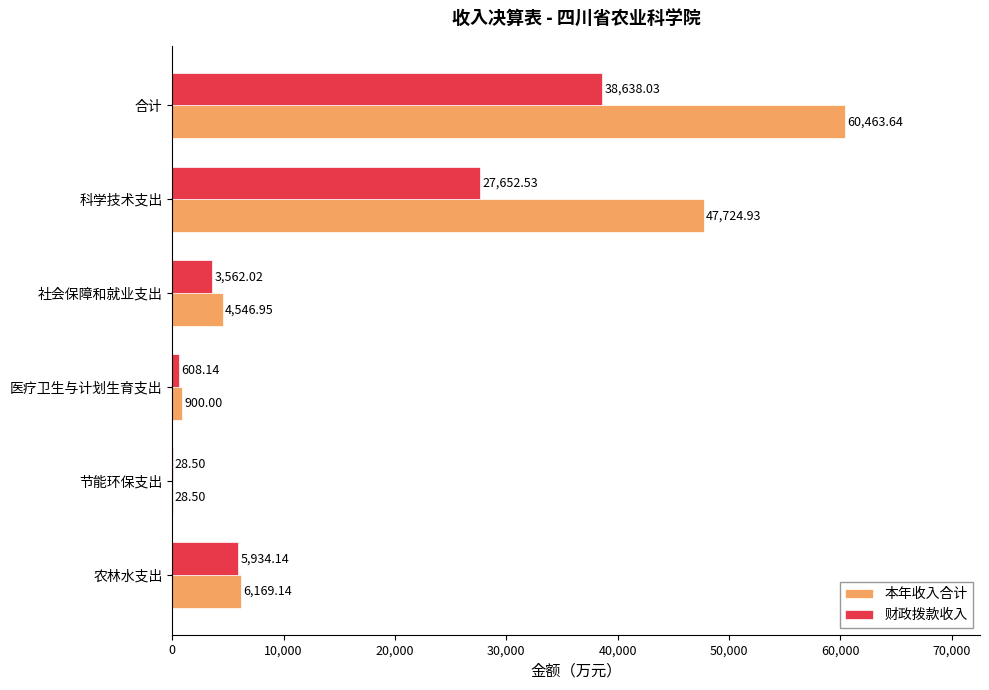

Which series changed the most between 合计 and 节能环保支出?

本年收入合计